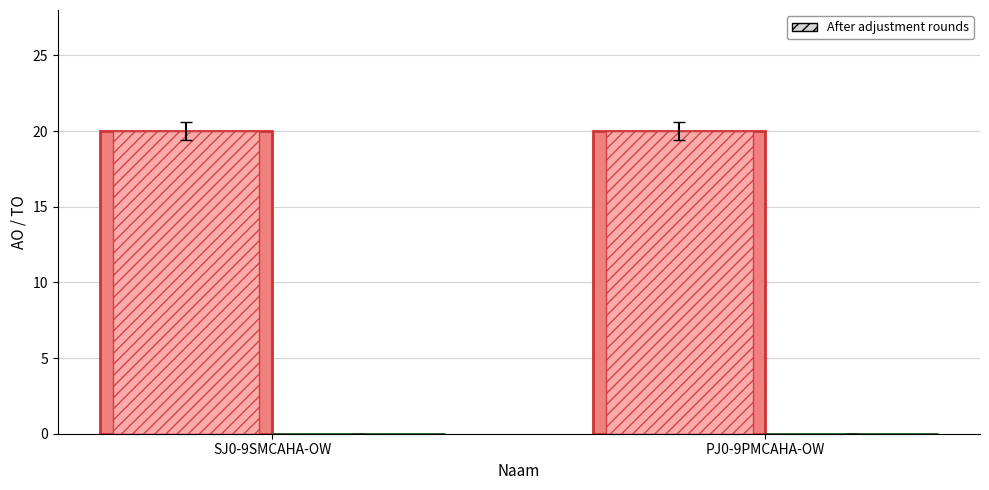

Is the value of TO at SJ0-9SMCAHA-OW greater than the value of AO at SJ0-9SMCAHA-OW?

No